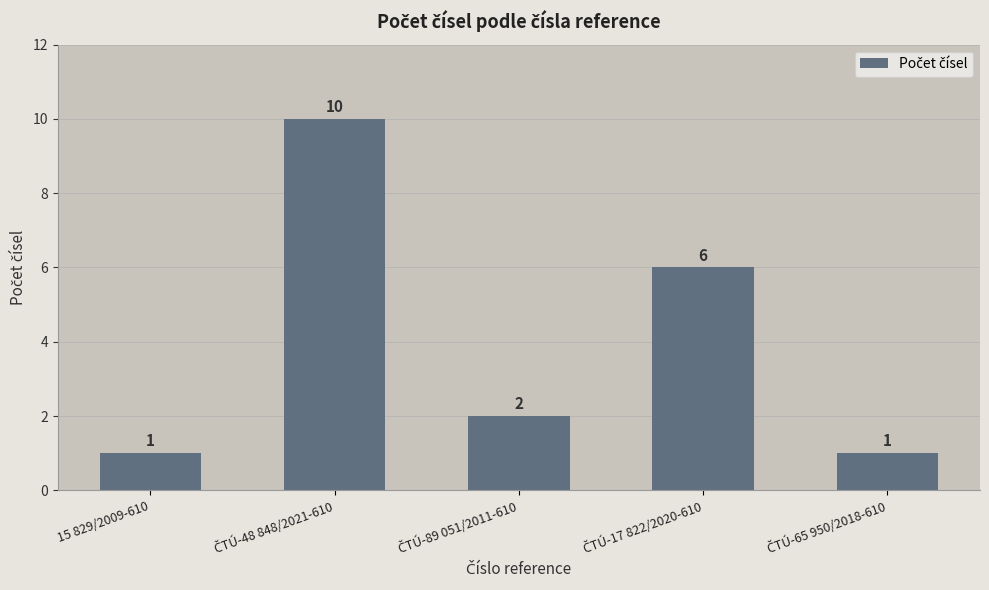

The chart shows a value of 1 at 15 829/2009-610. True or false?

True